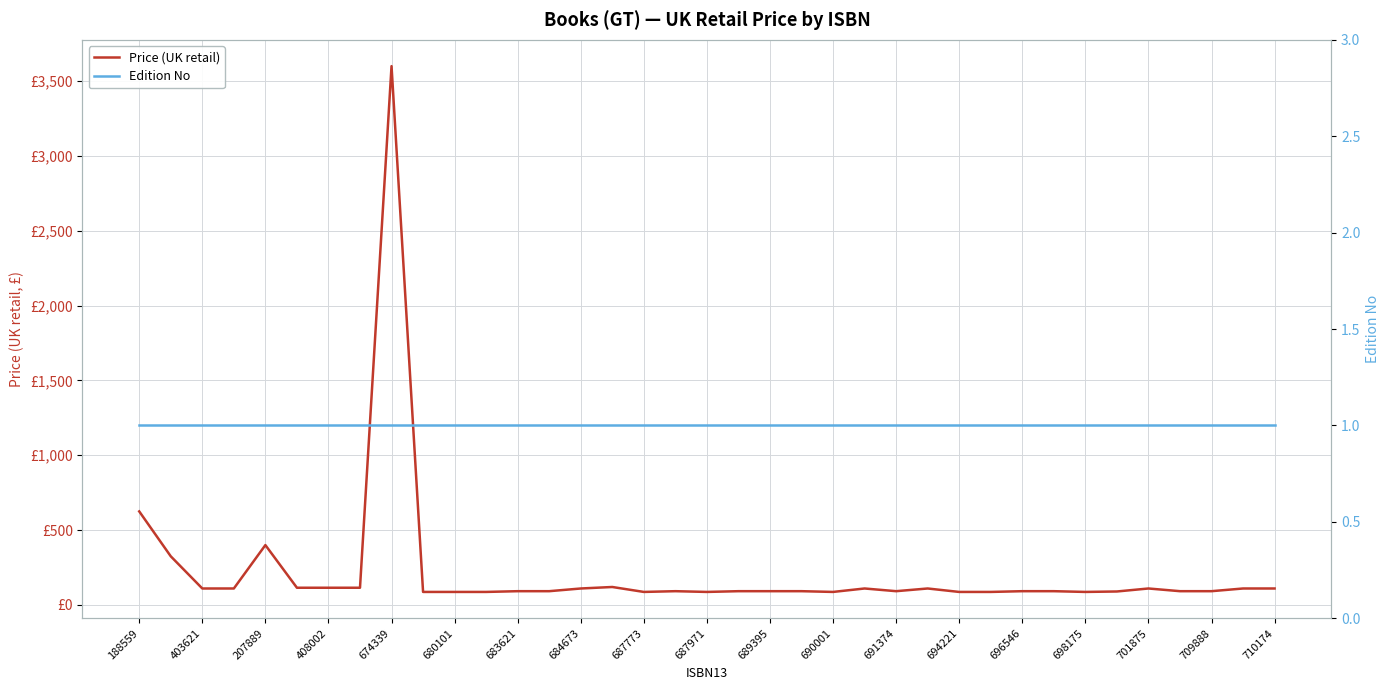

True or false: Edition No and Price (UK retail) cross at least once.

False